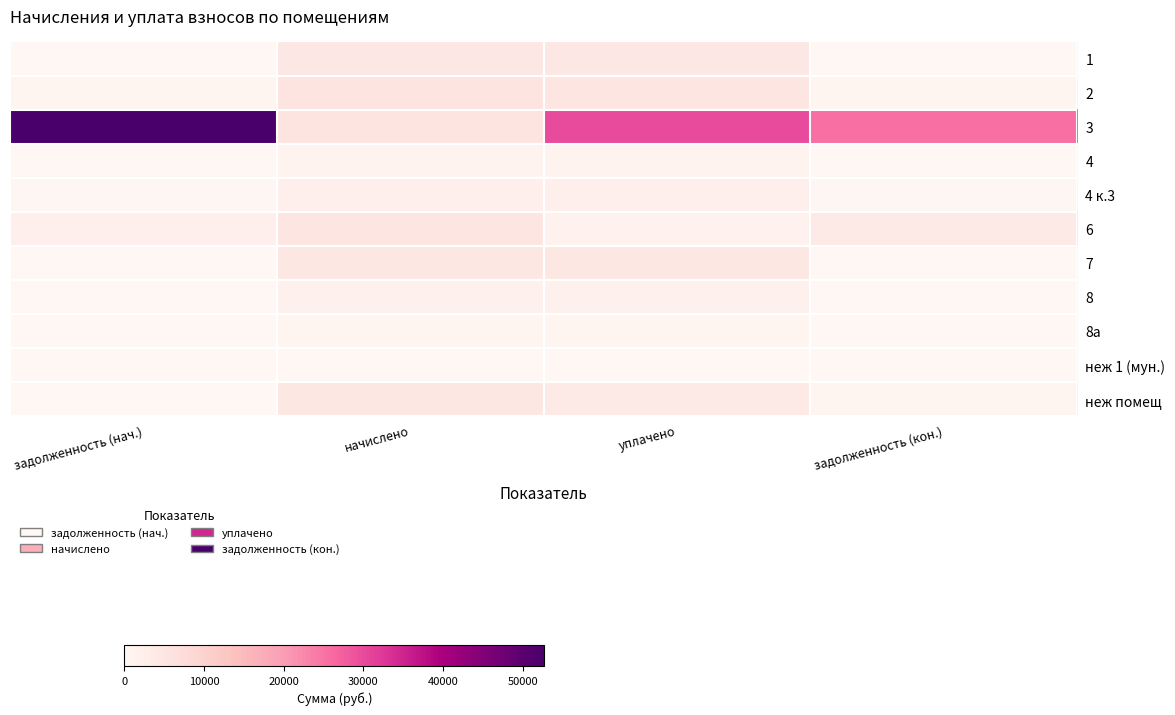

Which series has the largest total across all categories?

3